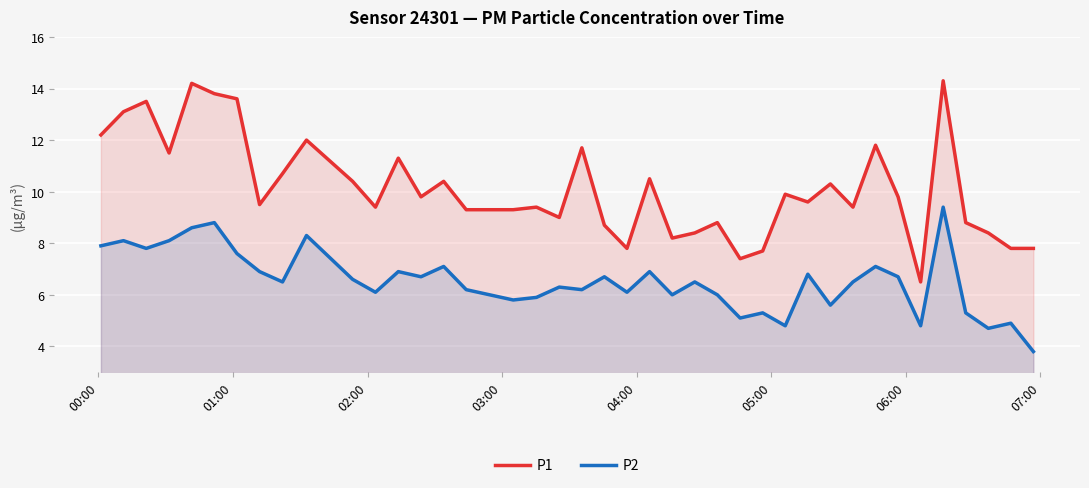

What is the smallest value displayed?

3.8